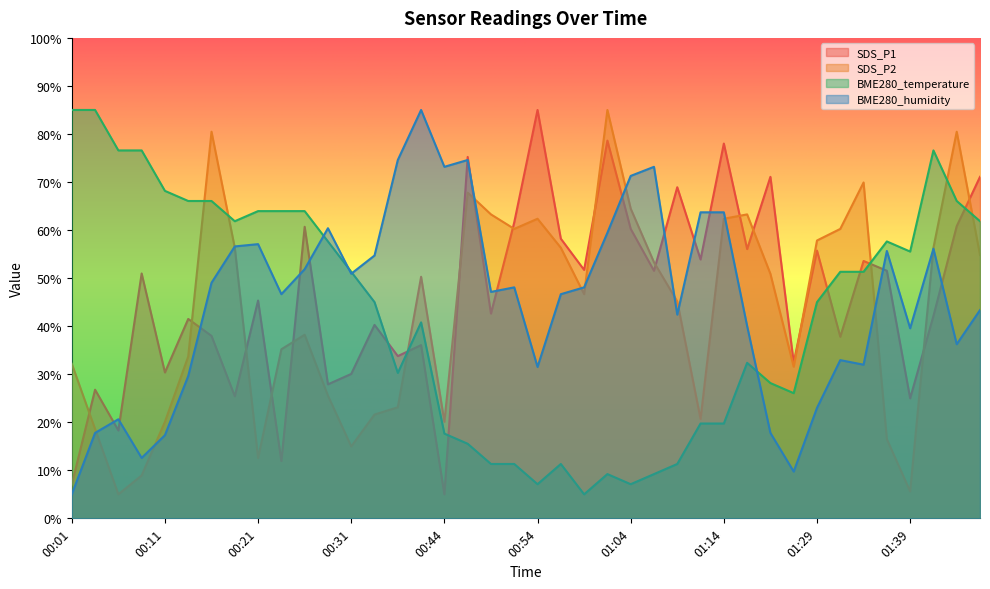

True or false: SDS_P2 has a value of 5.0 at 00:06.

True